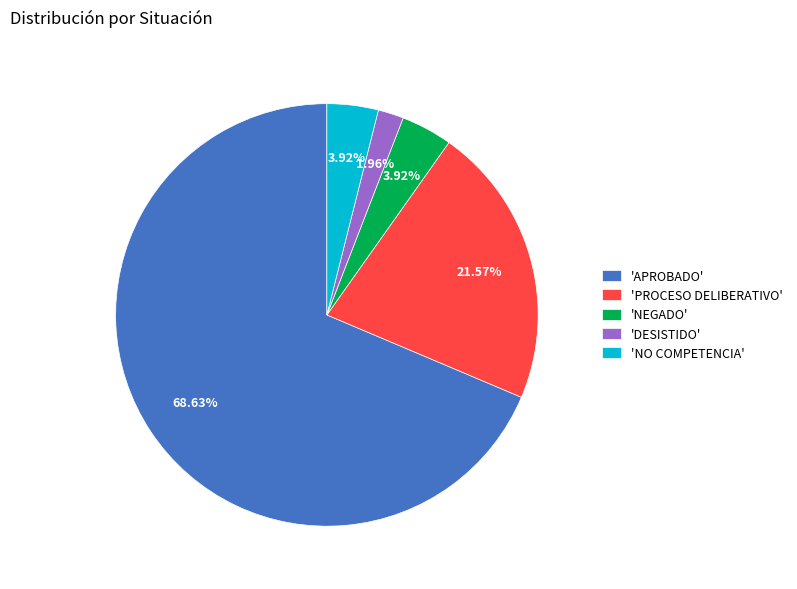

Does 'APROBADO' represent more than half of the total?

Yes